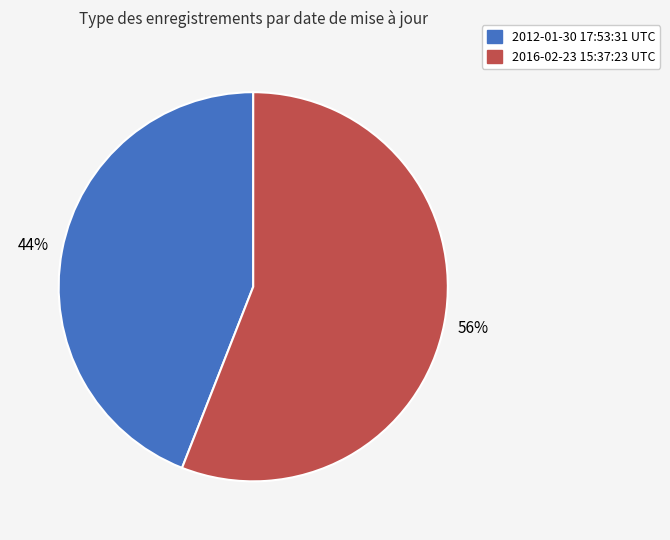

What is the ratio of the value at 2012-01-30 17:53:31 UTC to the value at 2016-02-23 15:37:23 UTC?

0.8